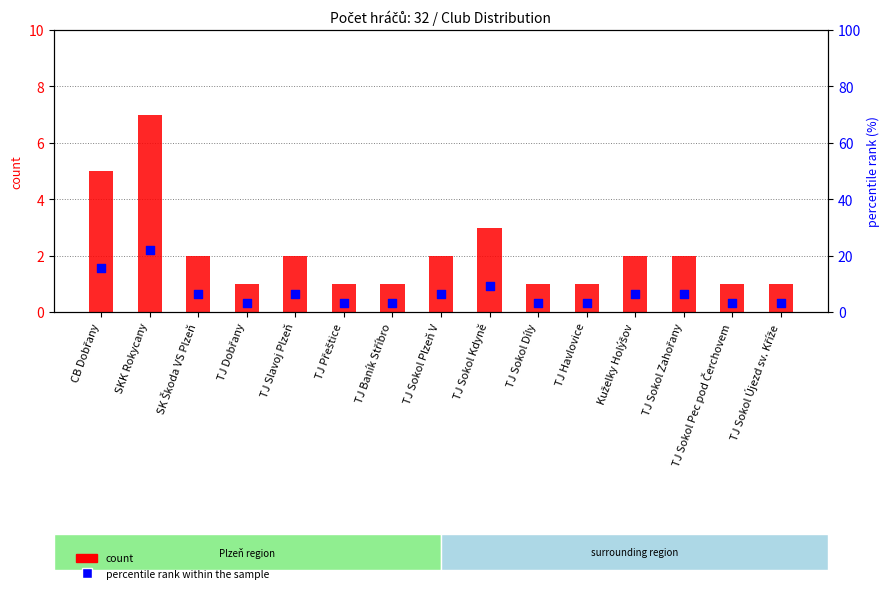

Which series has the widest spread of Y values?

percentile rank within the sample